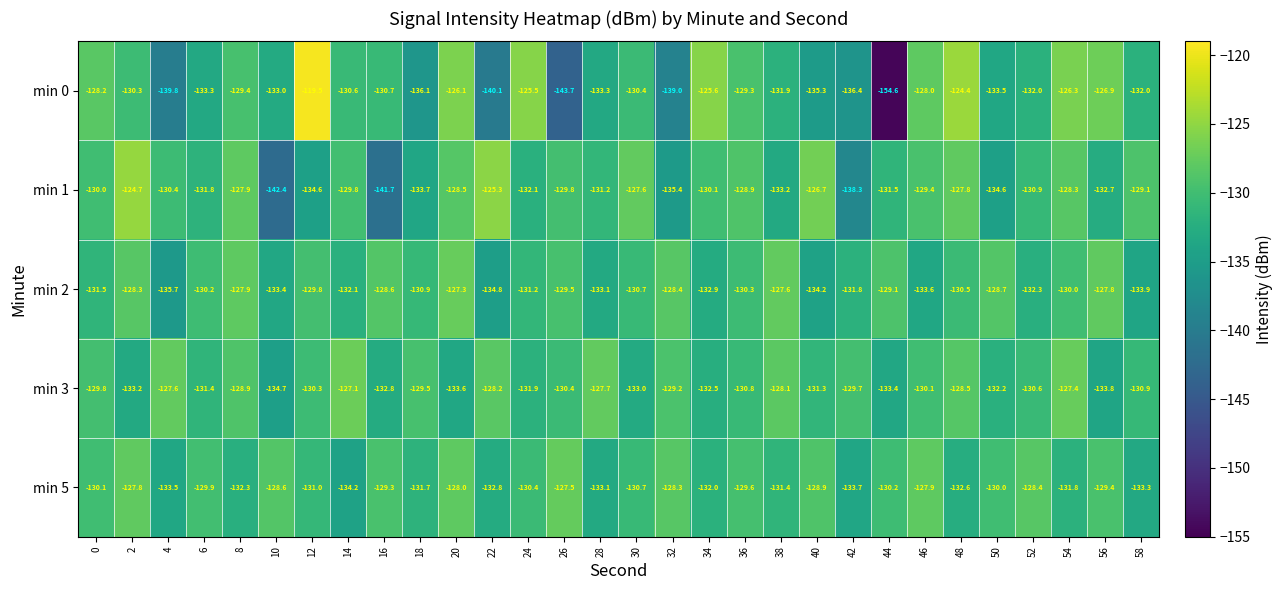

True or false: min 2 has a value of -130.0 at 54.

True